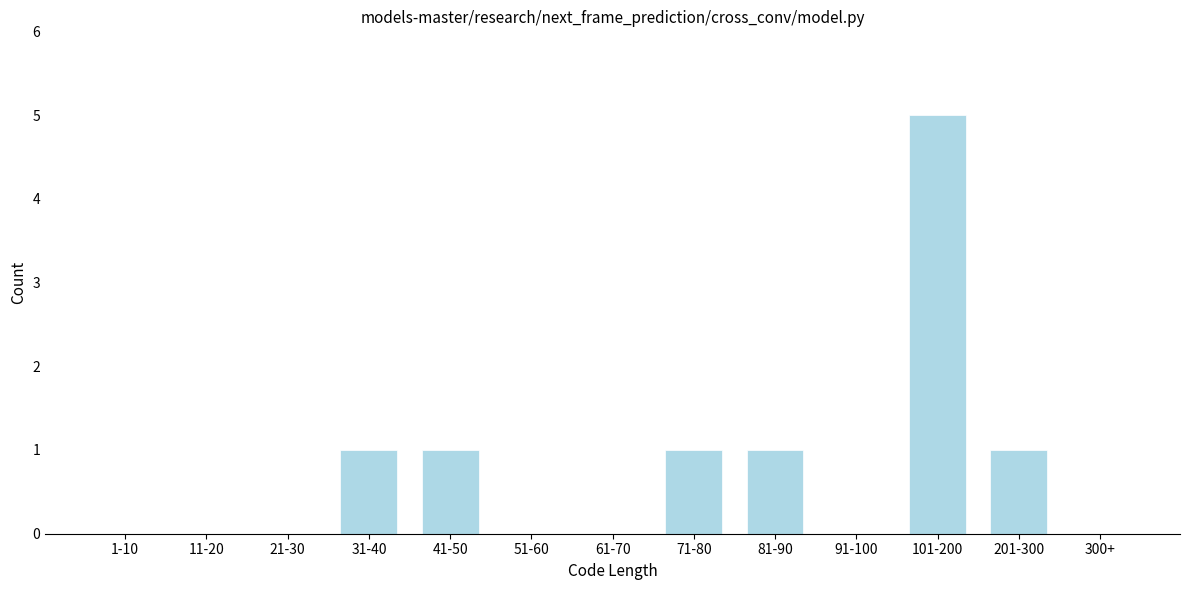

Reading left to right, extract all data points from this chart.

1-10=0	11-20=0	21-30=0	31-40=1	41-50=1	51-60=0	61-70=0	71-80=1	81-90=1	91-100=0	101-200=5	201-300=1	300+=0